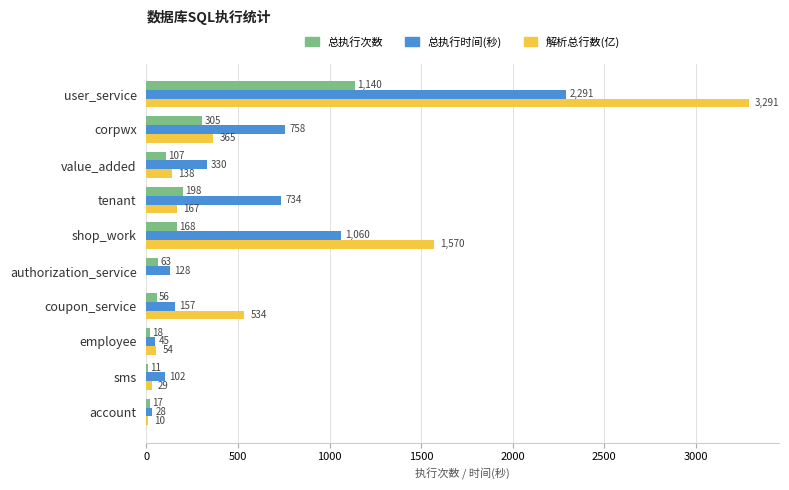

Which series changed the most between tenant and account?

总执行时间(秒)